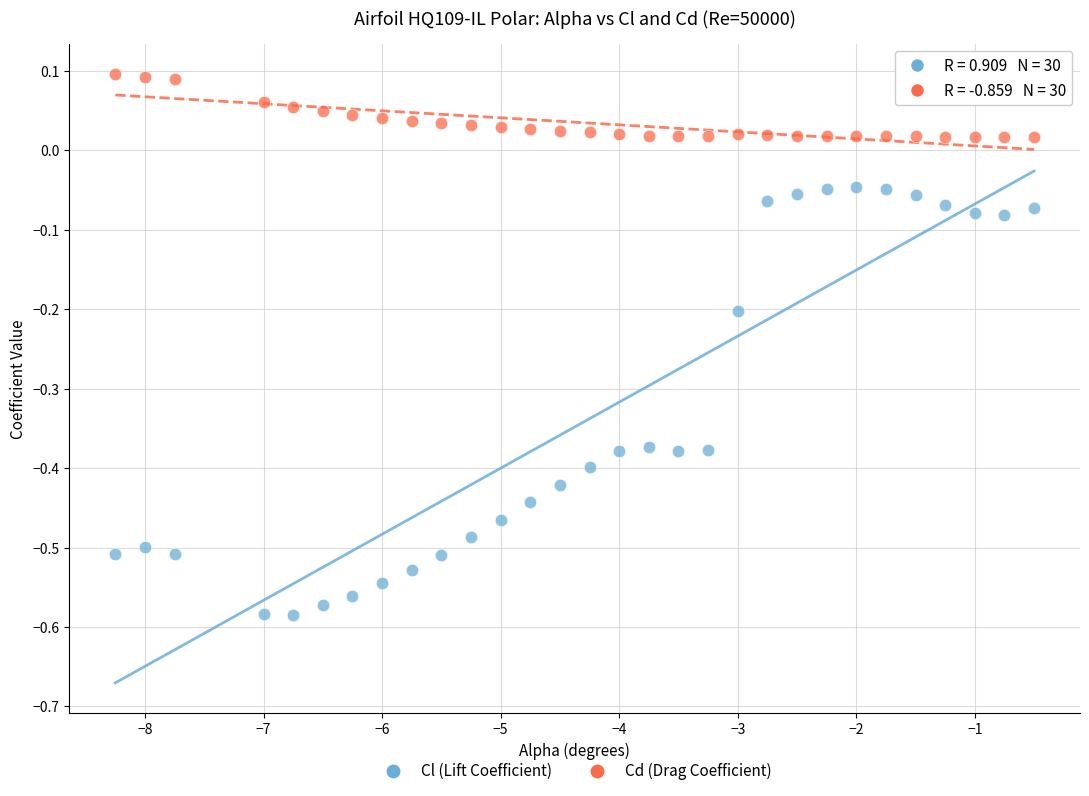

Which series has the largest Y range (max minus min)?

Cl (Lift Coefficient)